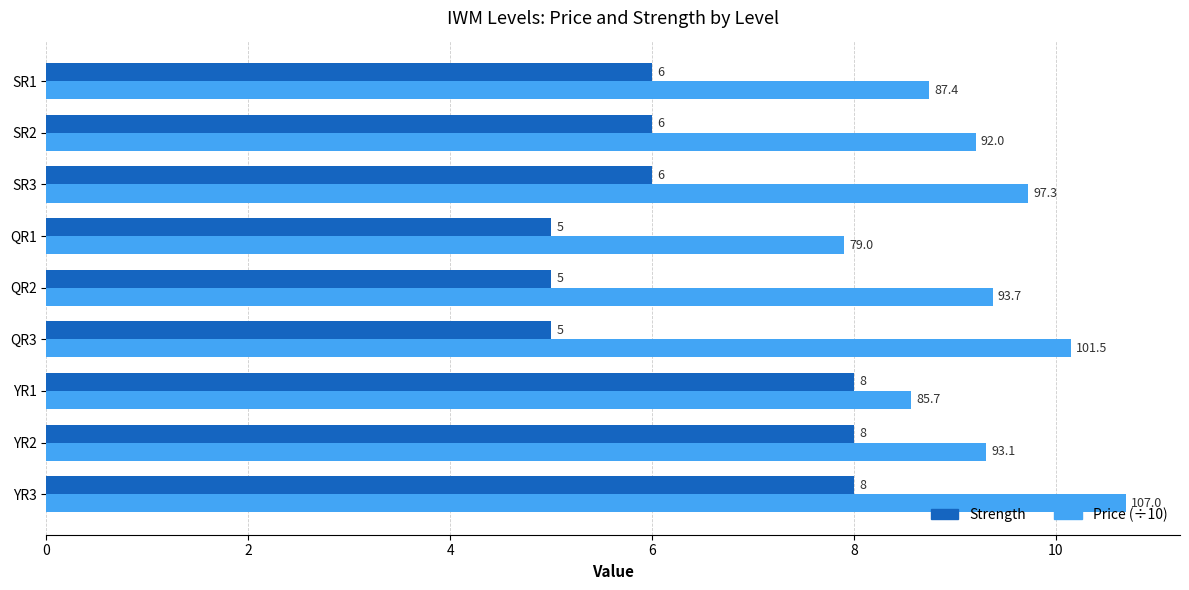

Which series has the largest total across all categories?

Price (÷10)